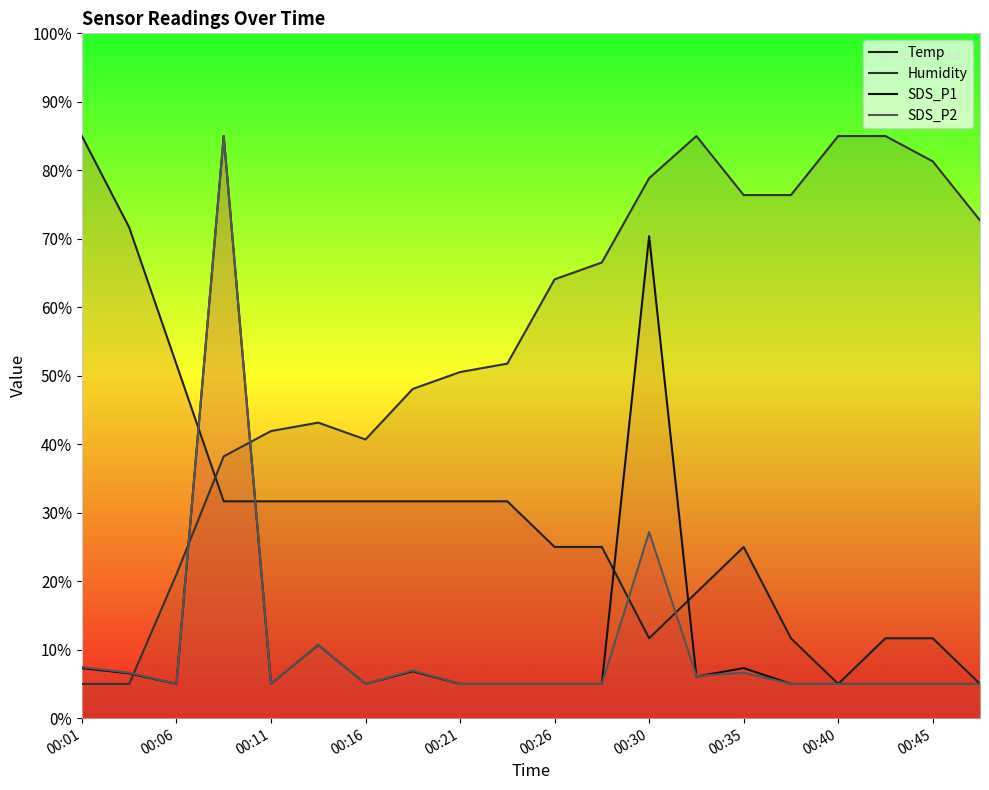

How many data points does each series have?

20